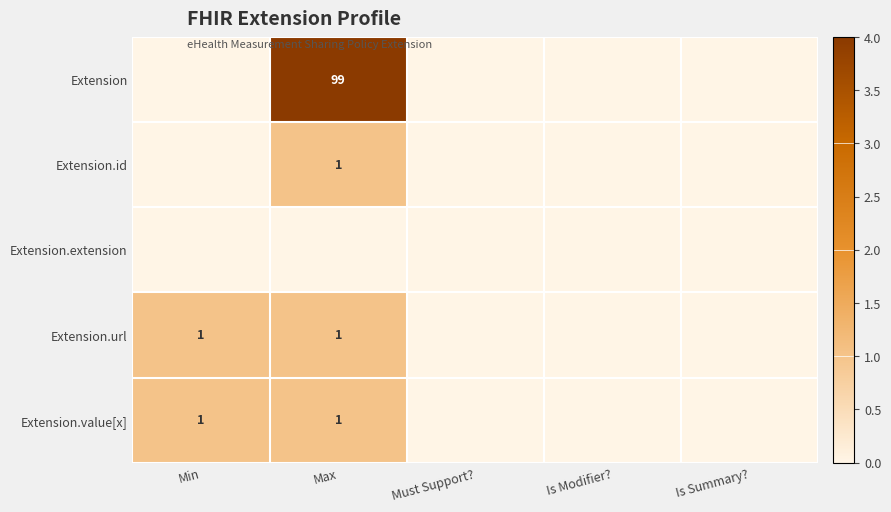

Which category has the highest value across all series?

Max